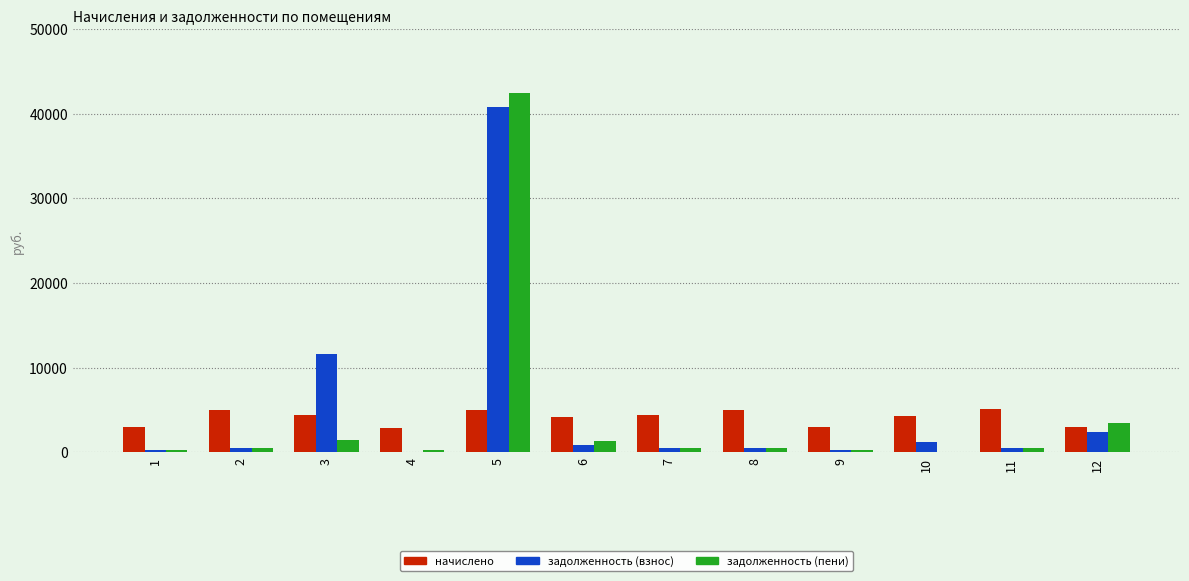

Are the bars horizontal?

No